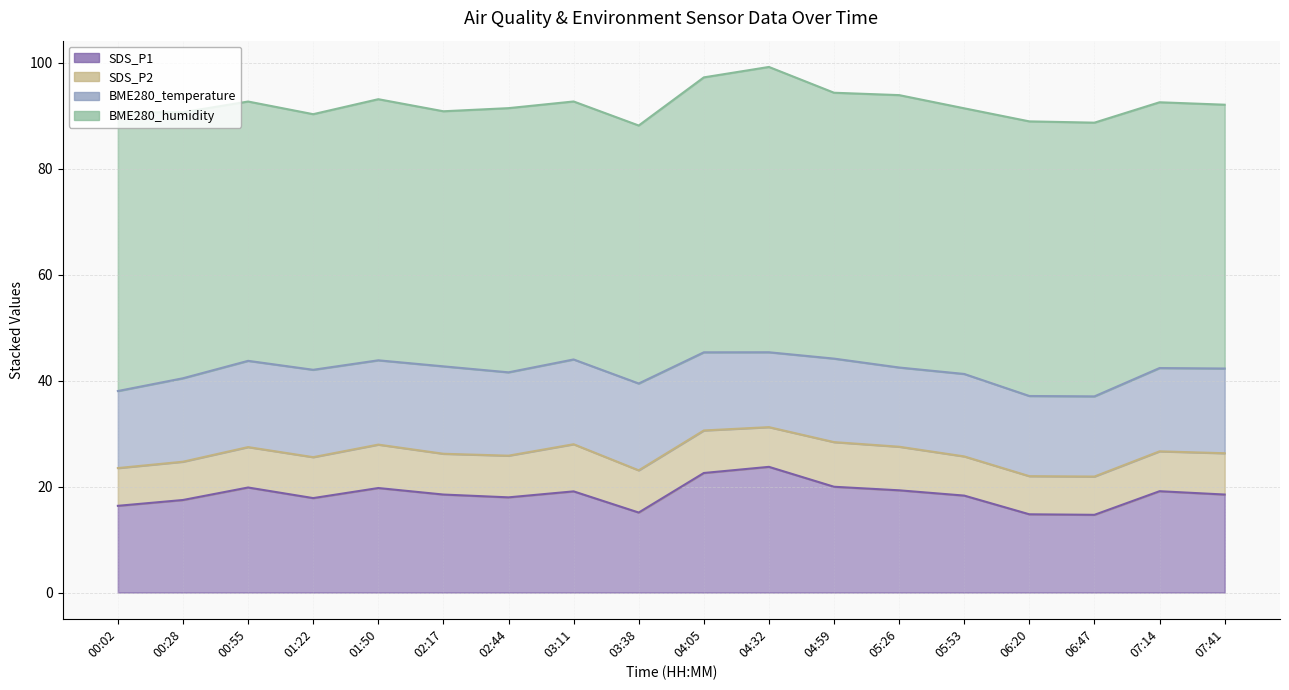

Reading left to right, extract all data points from this chart.

SDS_P1: 16.4	17.5	19.8	17.8	19.7	18.5	18.0	19.1	15.1	22.6	23.7	20.0	19.3	18.3	14.8	14.7	19.1	18.5
SDS_P2: 7.1	7.2	7.6	7.7	8.2	7.7	7.9	8.9	8.0	8.0	7.5	8.4	8.2	7.4	7.2	7.2	7.5	7.8
BME280_temperature: 14.6	15.8	16.3	16.5	15.9	16.5	15.7	16.0	16.4	14.8	14.1	15.8	15.0	15.6	15.1	15.1	15.7	16.0
BME280_humidity: 52.6	50.2	49.0	48.3	49.3	48.2	49.9	48.7	48.7	51.9	53.9	50.2	51.4	50.2	51.9	51.7	50.2	49.8